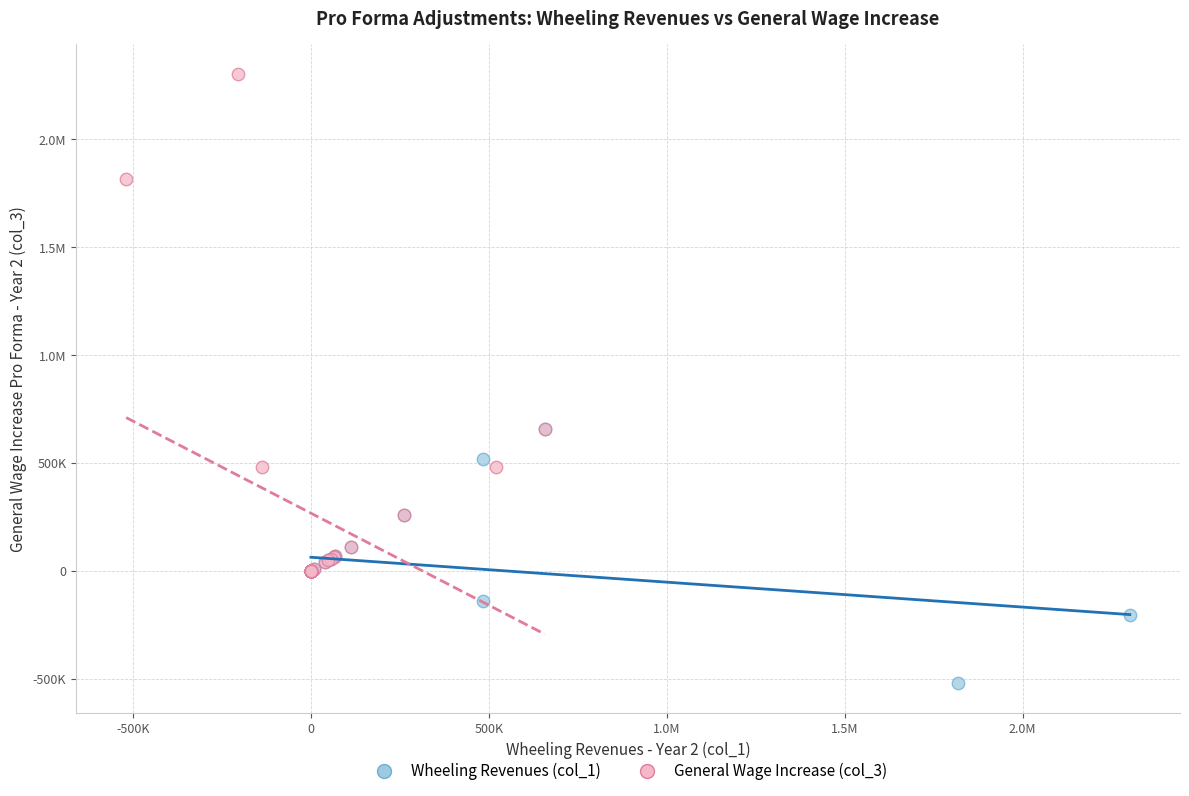

What are all the series names shown in the legend?

Wheeling Revenues (col_1), General Wage Increase (col_3)